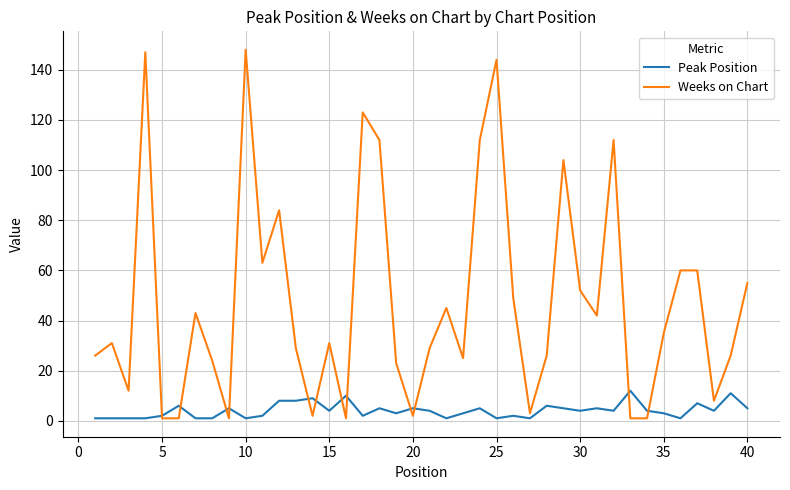

Which series has the largest total across all categories?

Weeks on Chart